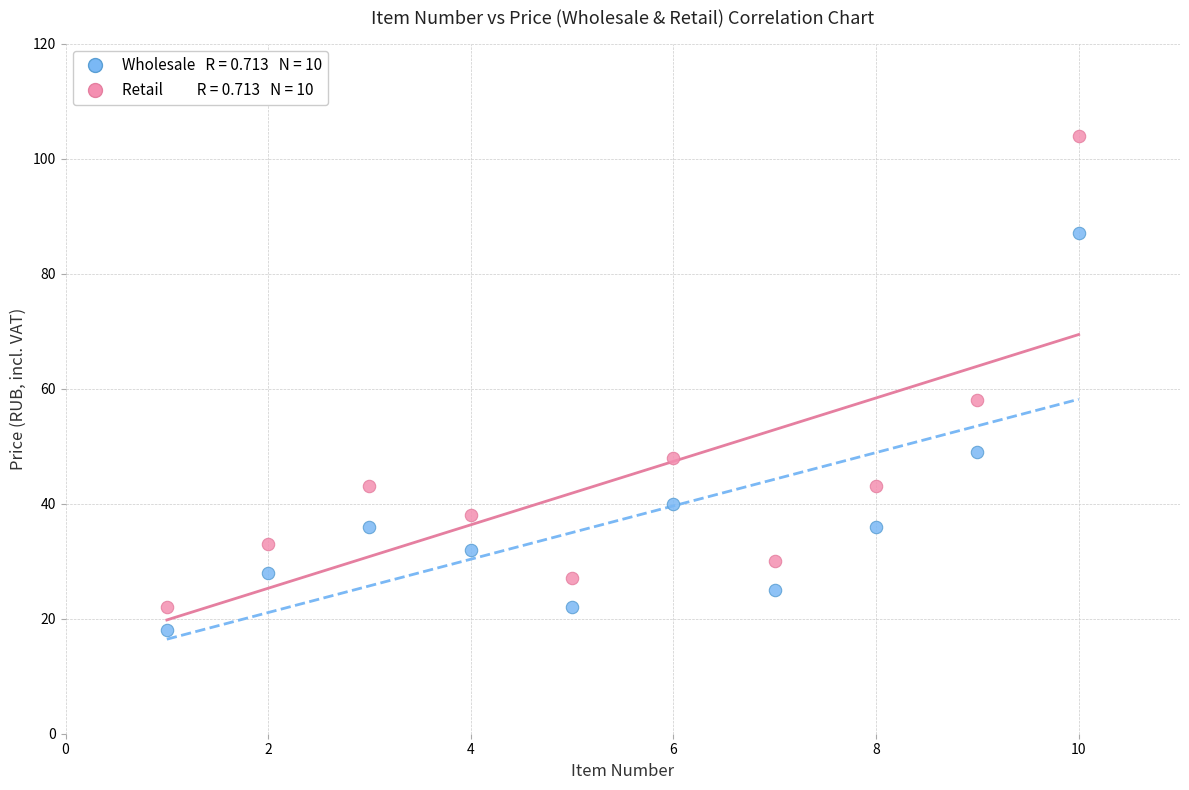

Across all series, what Y value is closest to 61?

58